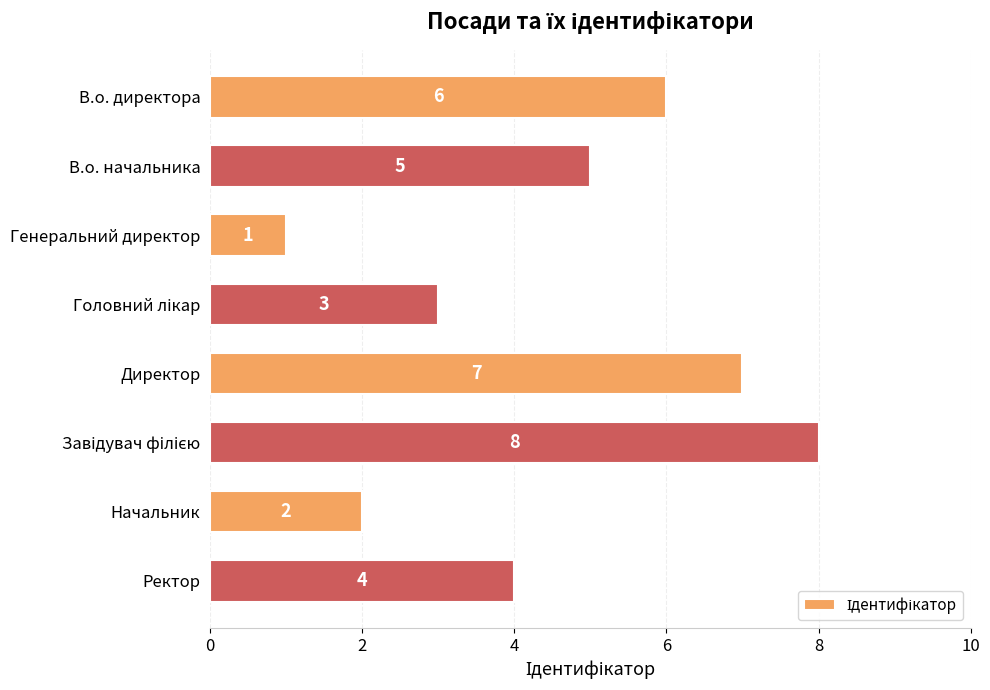

What is the sum of all values?

36